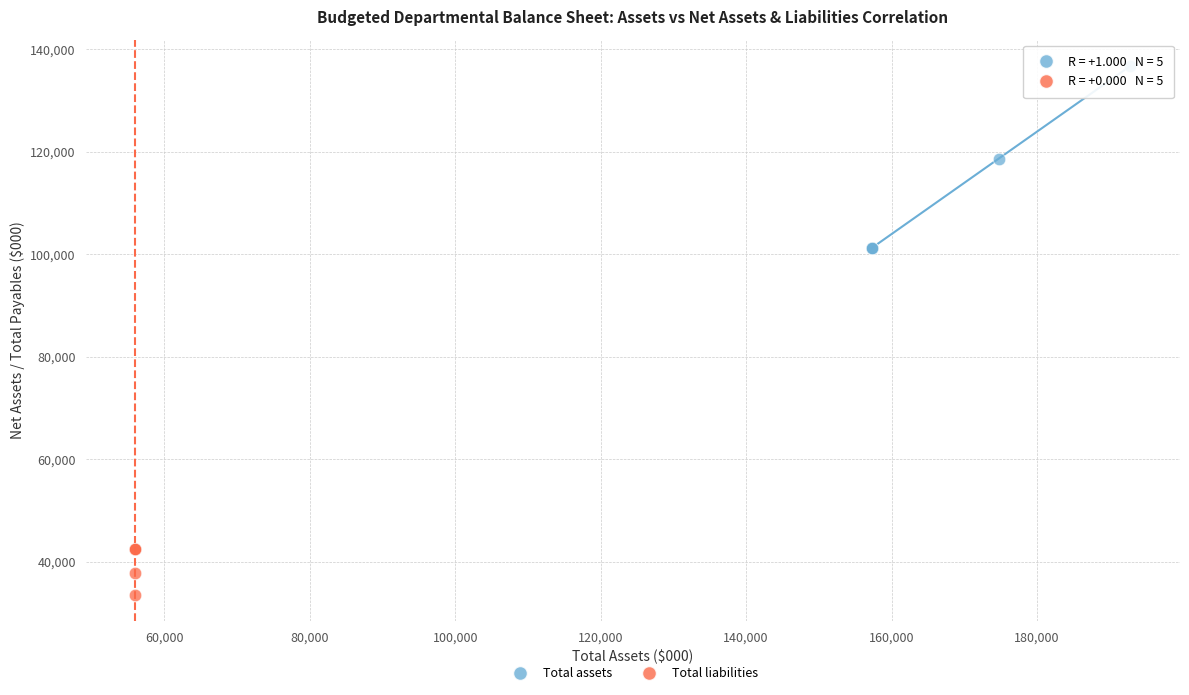

Which series reaches the maximum Y coordinate?

Total assets